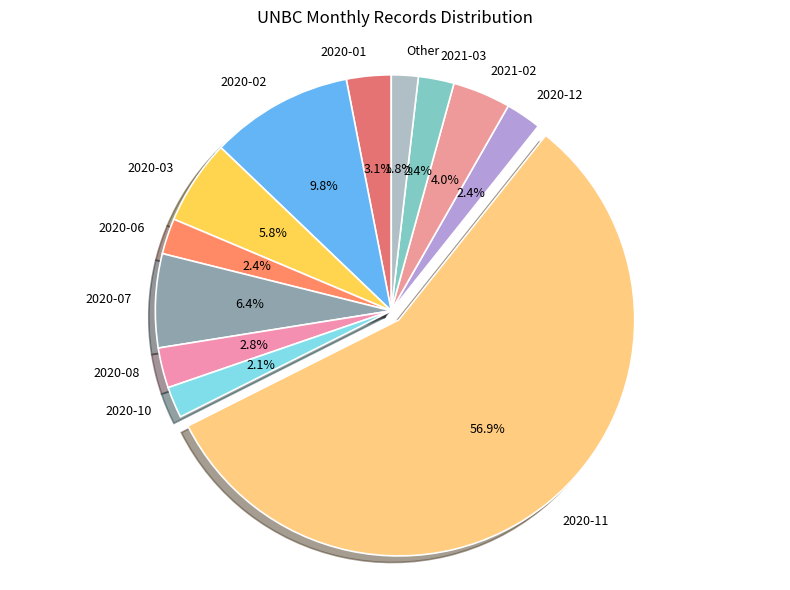

The 2020-01 slice represents 3% of the pie. True or false?

True